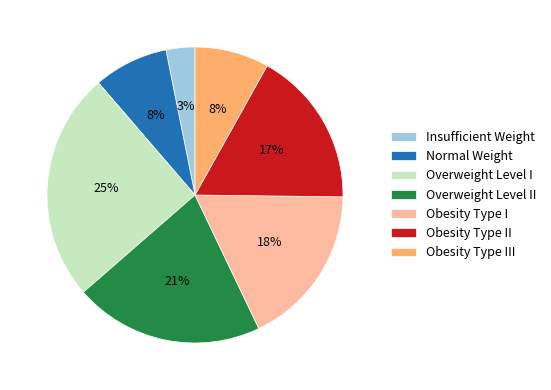

What is the smallest slice in the pie chart?

Insufficient Weight